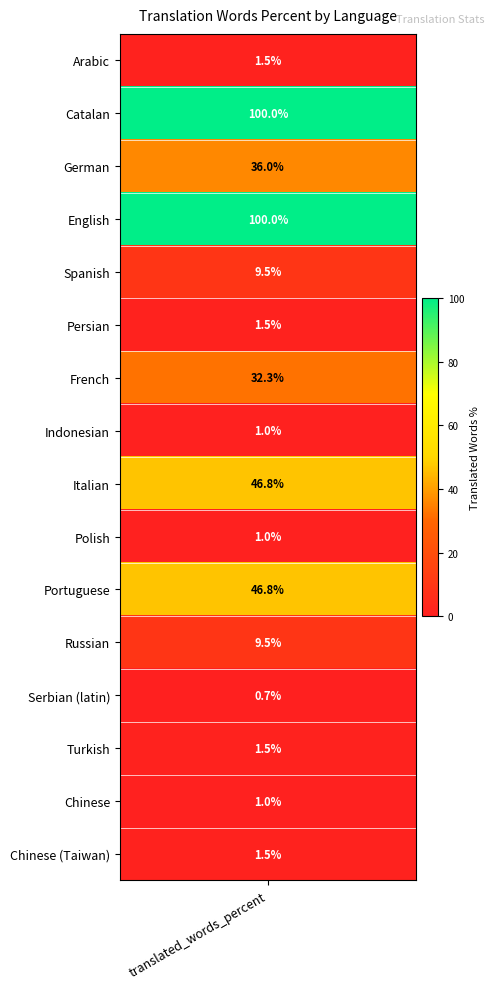

Reading right to left, list all the values displayed in this chart.

Chinese (Taiwan)=1.5	Chinese=1.0	Turkish=1.5	Serbian (latin)=0.7	Russian=9.5	Portuguese=46.8	Polish=1.0	Italian=46.8	Indonesian=1.0	French=32.3	Persian=1.5	Spanish=9.5	English=100.0	German=36.0	Catalan=100.0	Arabic=1.5